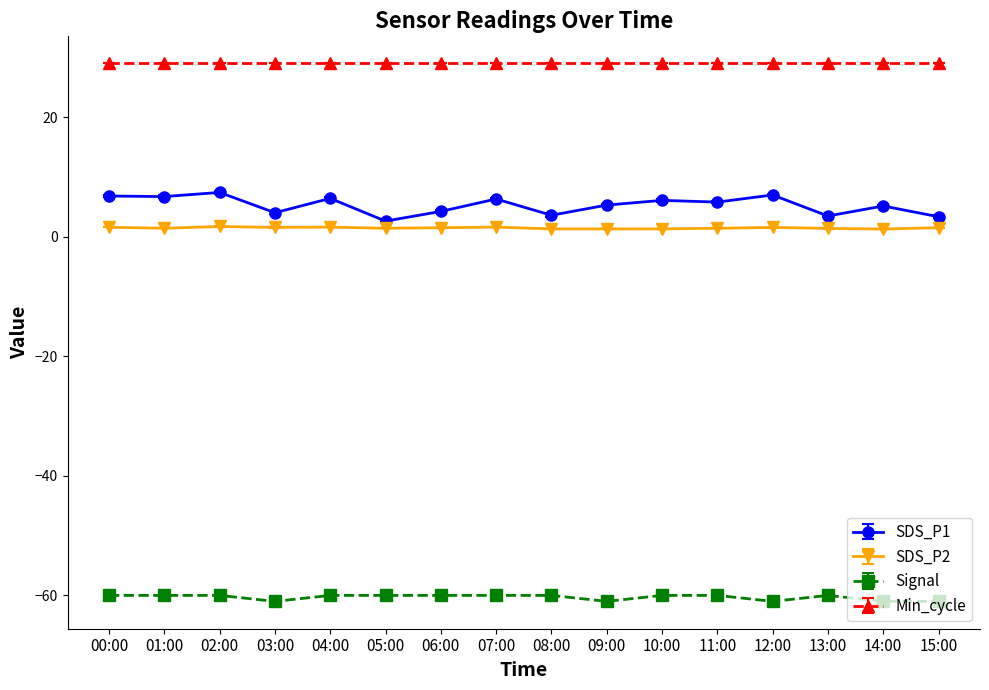

Count the SDS_P2 values in the range 1 to 2.

16